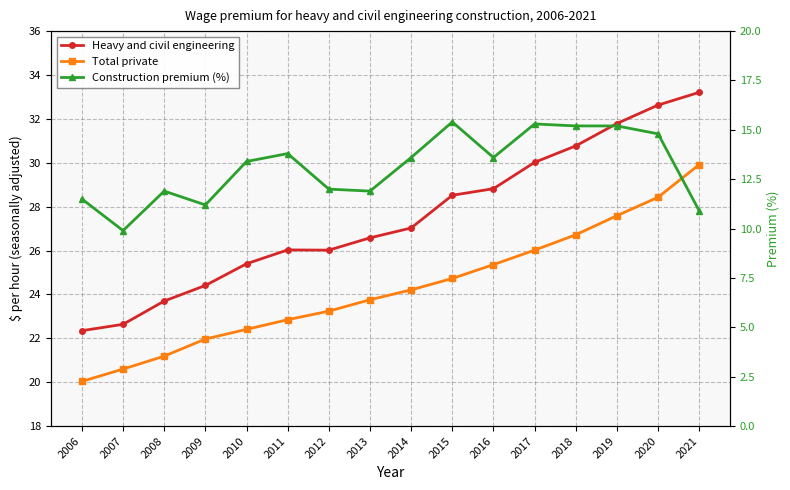

How many values in the Total private series are below 24?

8